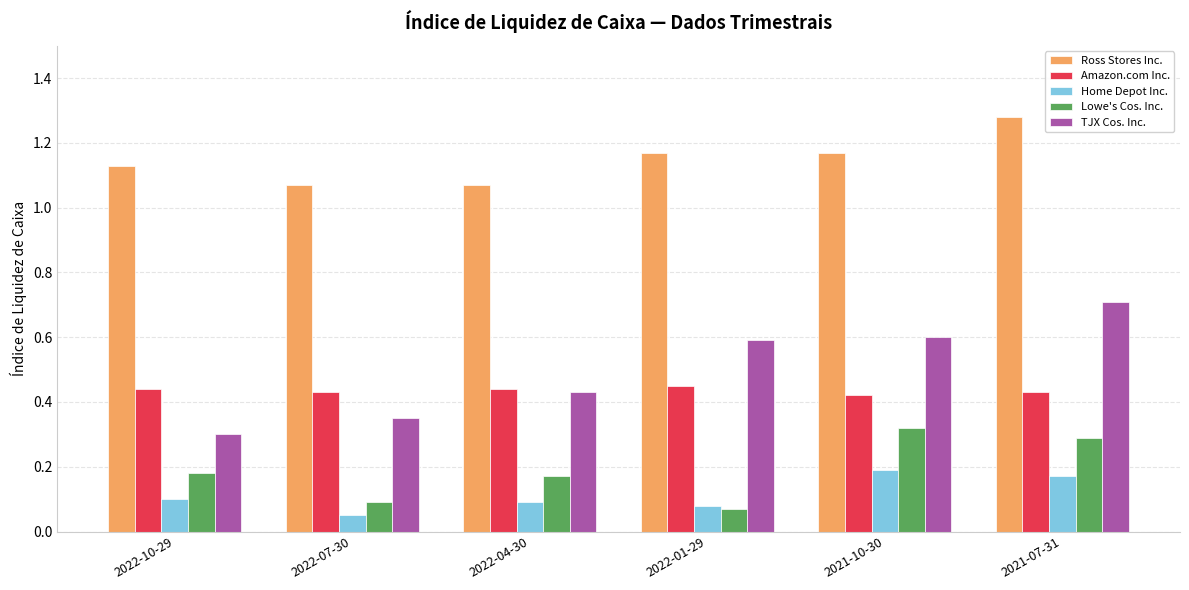

At which label does Home Depot Inc. reach its minimum?

2022-07-30